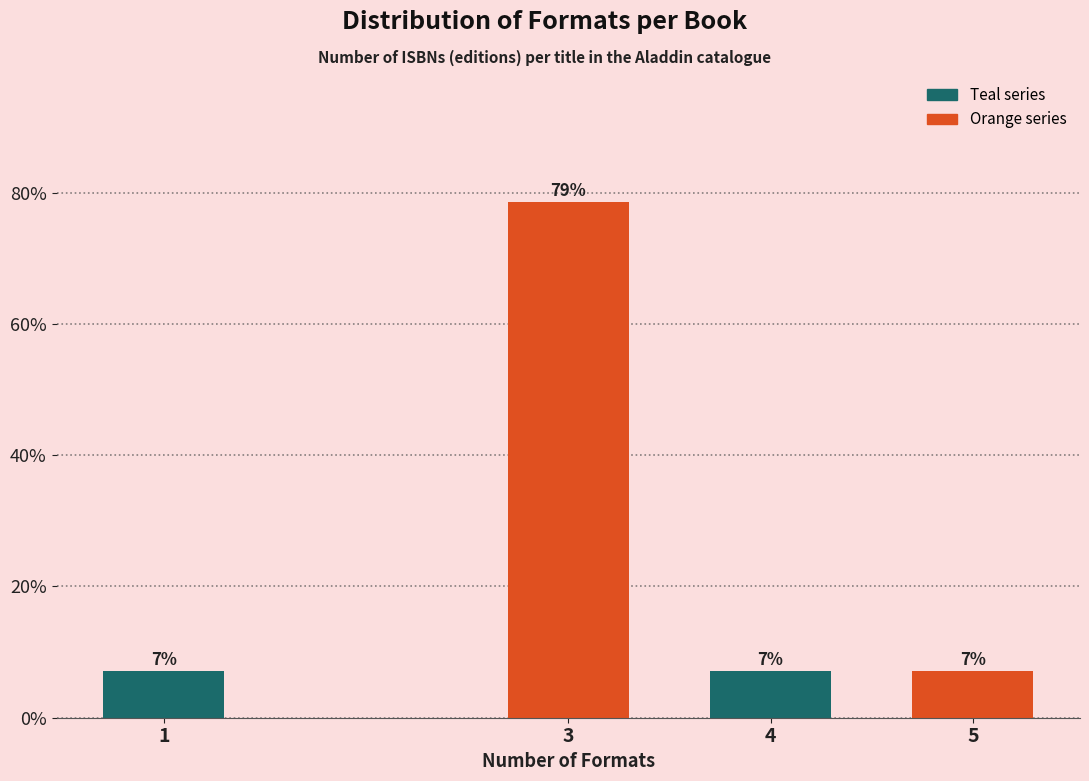

How many bars are there in total?

4